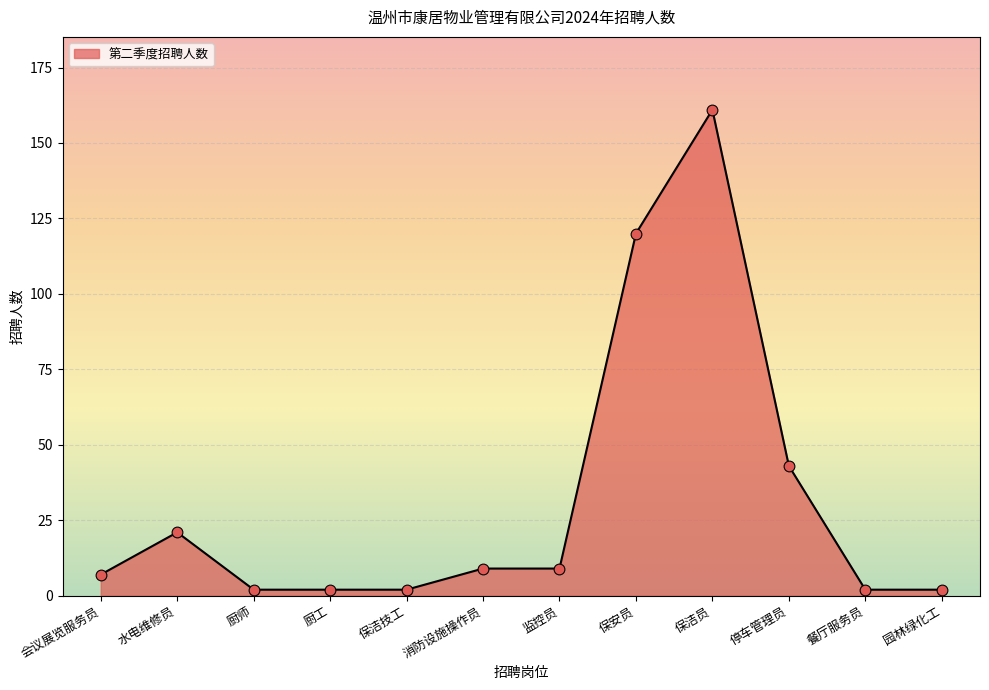

Between 会议展览服务员 and 保安员, which is larger?

保安员